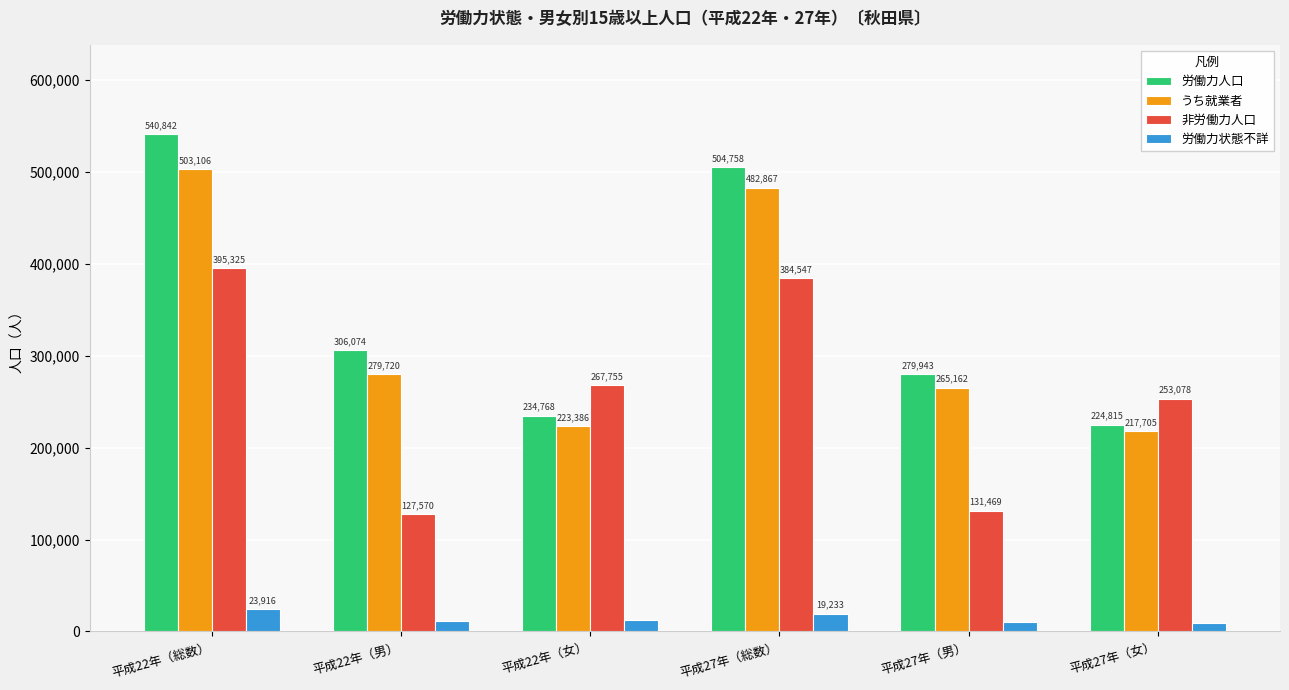

Which series changed the most between 平成22年（総数） and 平成22年（男）?

非労働力人口